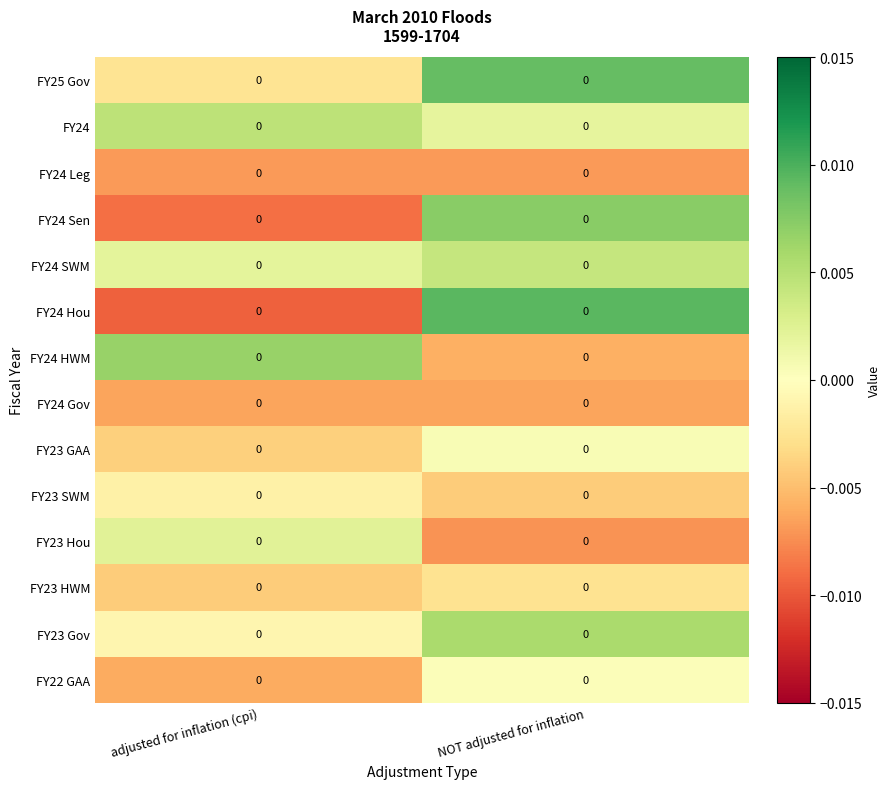

At which label does FY24 Gov reach its peak?

NOT adjusted for inflation